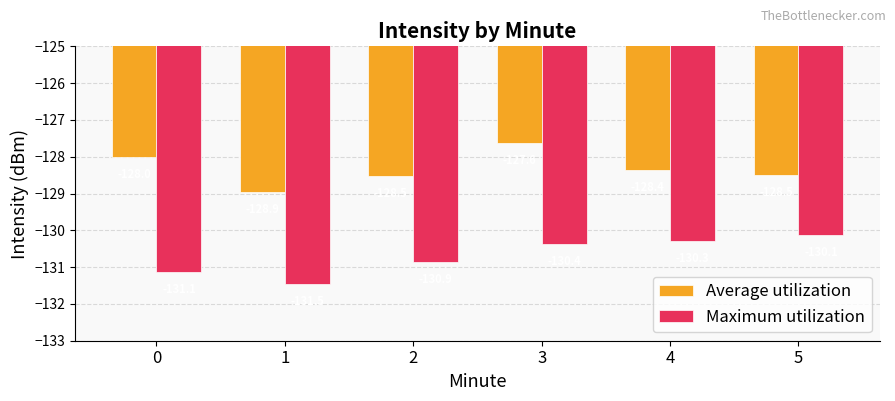

Are the bars grouped side by side (vs. stacked)?

Yes